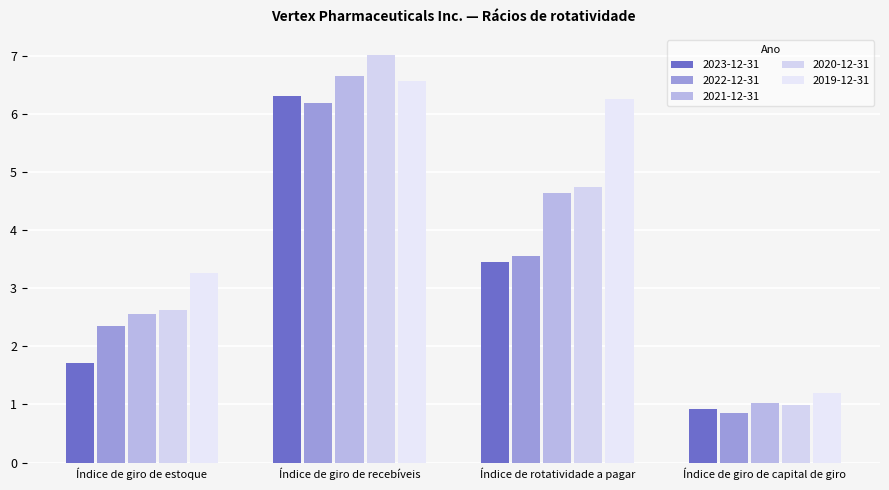

Rank the series by their maximum value, from highest to lowest.

2020-12-31, 2021-12-31, 2019-12-31, 2023-12-31, 2022-12-31